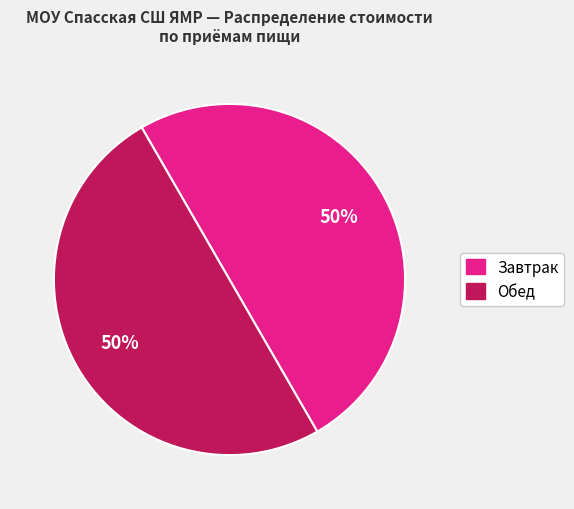

To the nearest percent, what is the average slice percentage?

50%